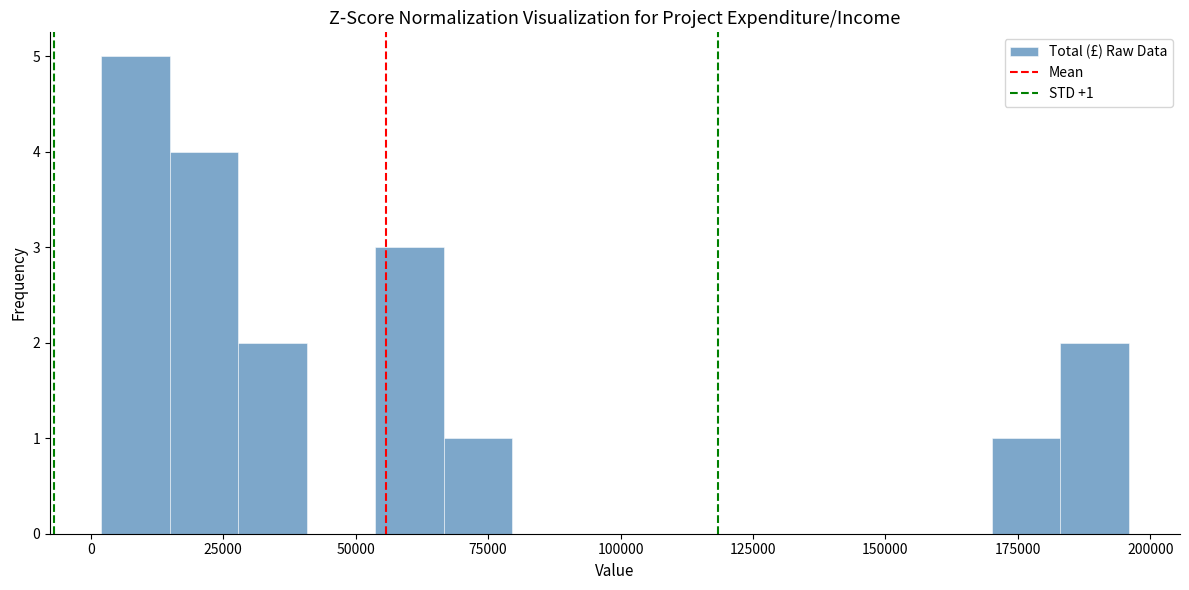

Around what value on the x-axis is the tallest bar? Give the approximate position of its centre, as read against the axis.

10000